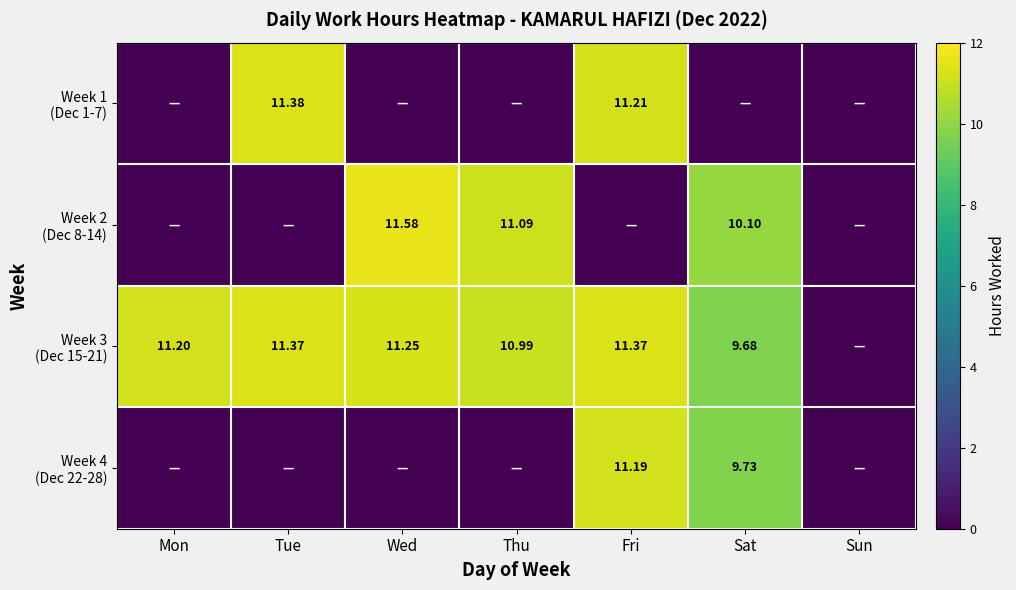

How many values in the Week 3 (Dec 15-21) series are below 11?

3